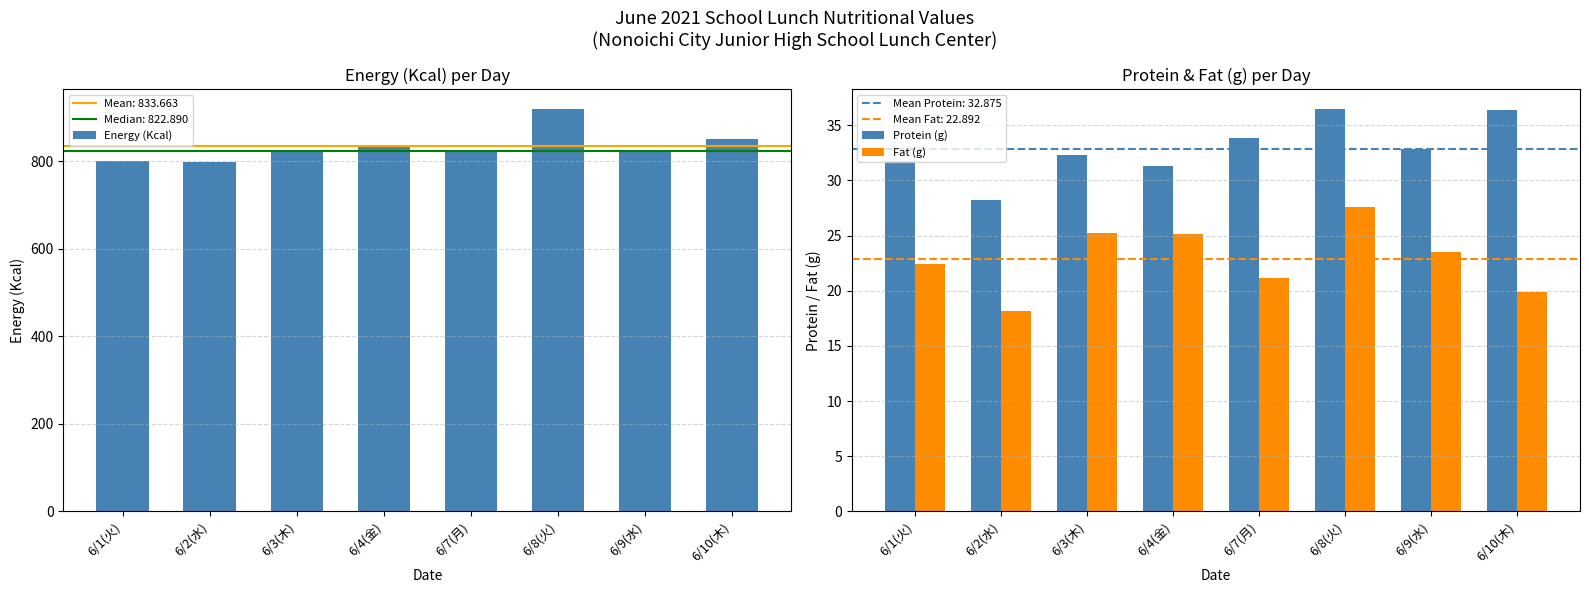

What is the average value of the Fat (g) series?

22.9